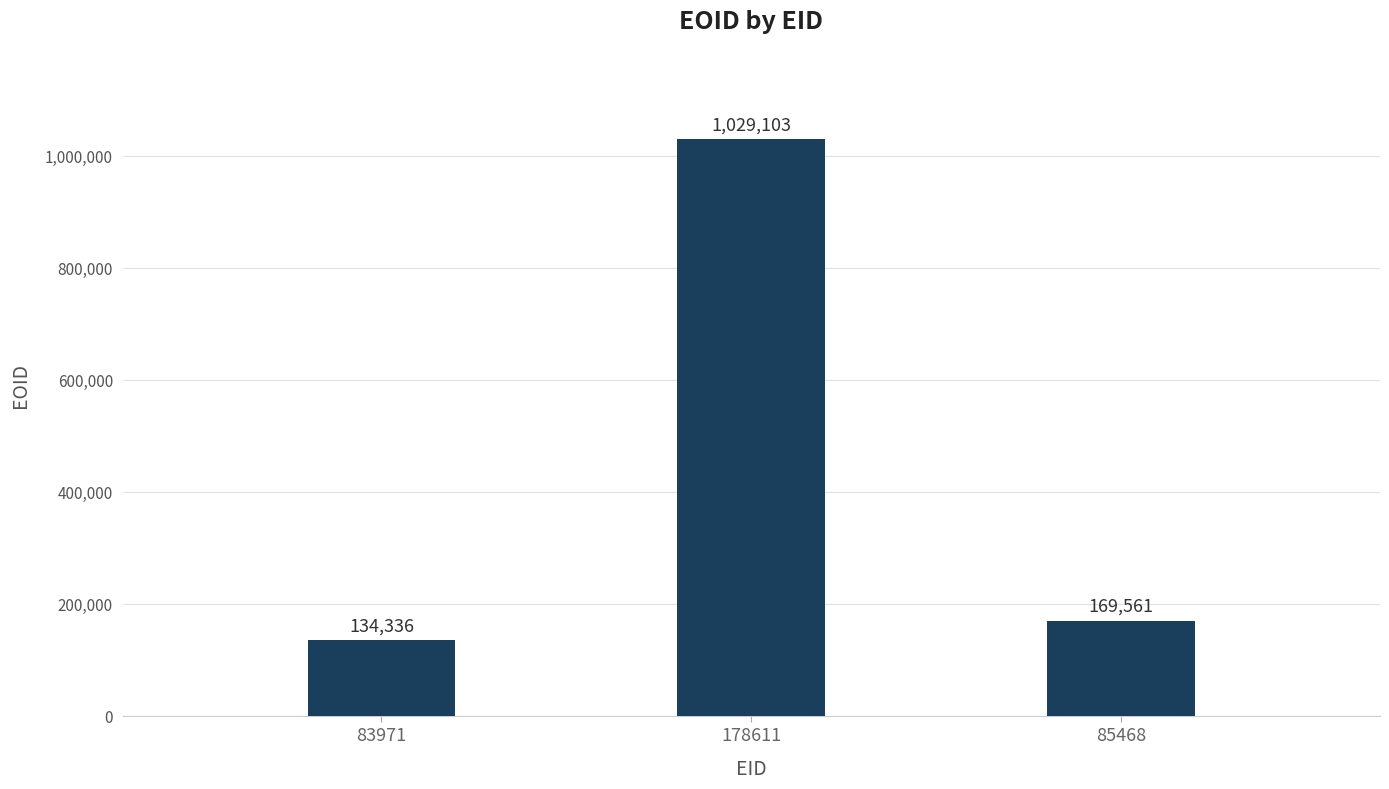

How many bars are there in total?

3